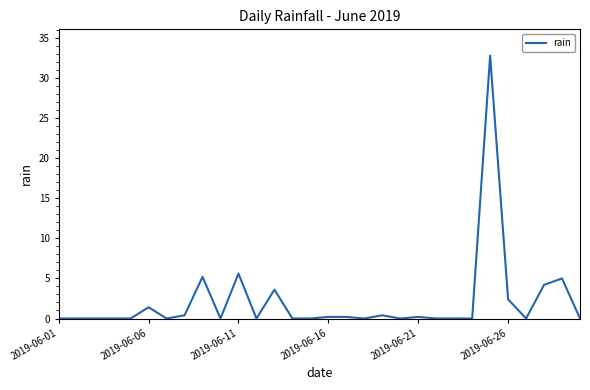

What is the maximum value shown in the chart?

32.8